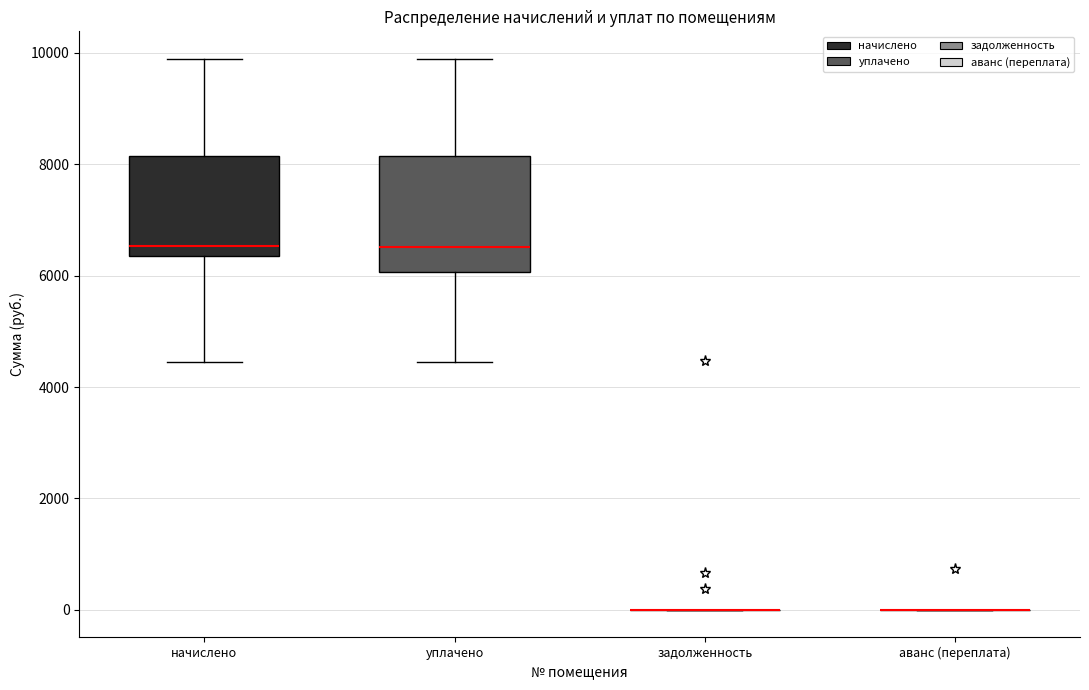

Which box is the tallest, from its lower edge to its upper edge?

уплачено